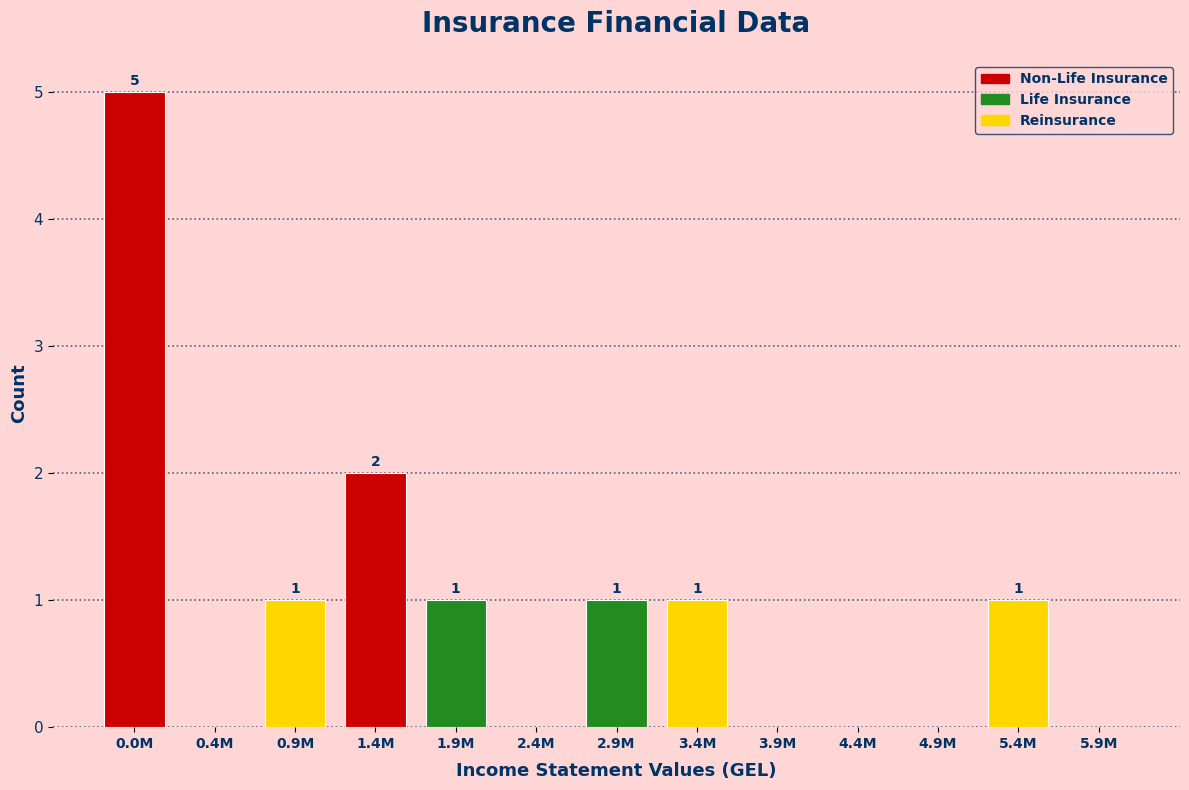

Reading left to right, what are all the values shown in this chart?

0.0M=5	0.4M=0	0.9M=1	1.4M=2	1.9M=1	2.4M=0	2.9M=1	3.4M=1	3.9M=0	4.4M=0	4.9M=0	5.4M=1	5.9M=0